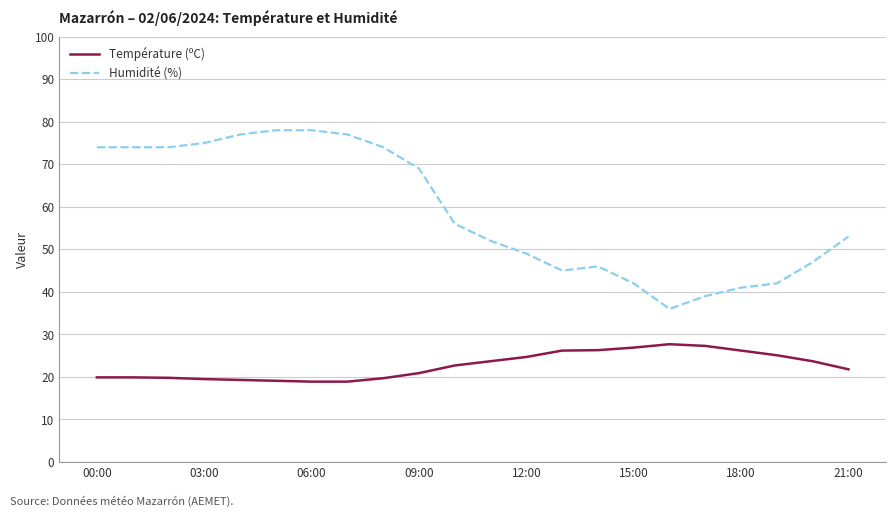

Which series has the widest spread of values?

Humidité (%)